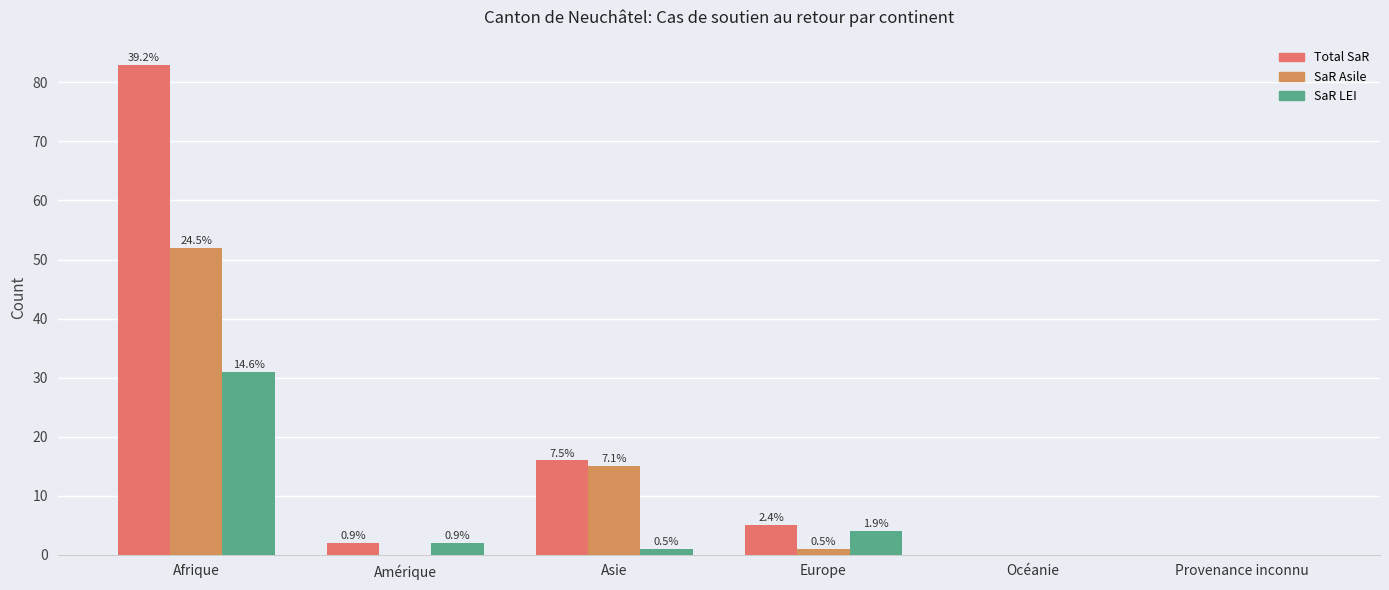

Are the bars horizontal?

No